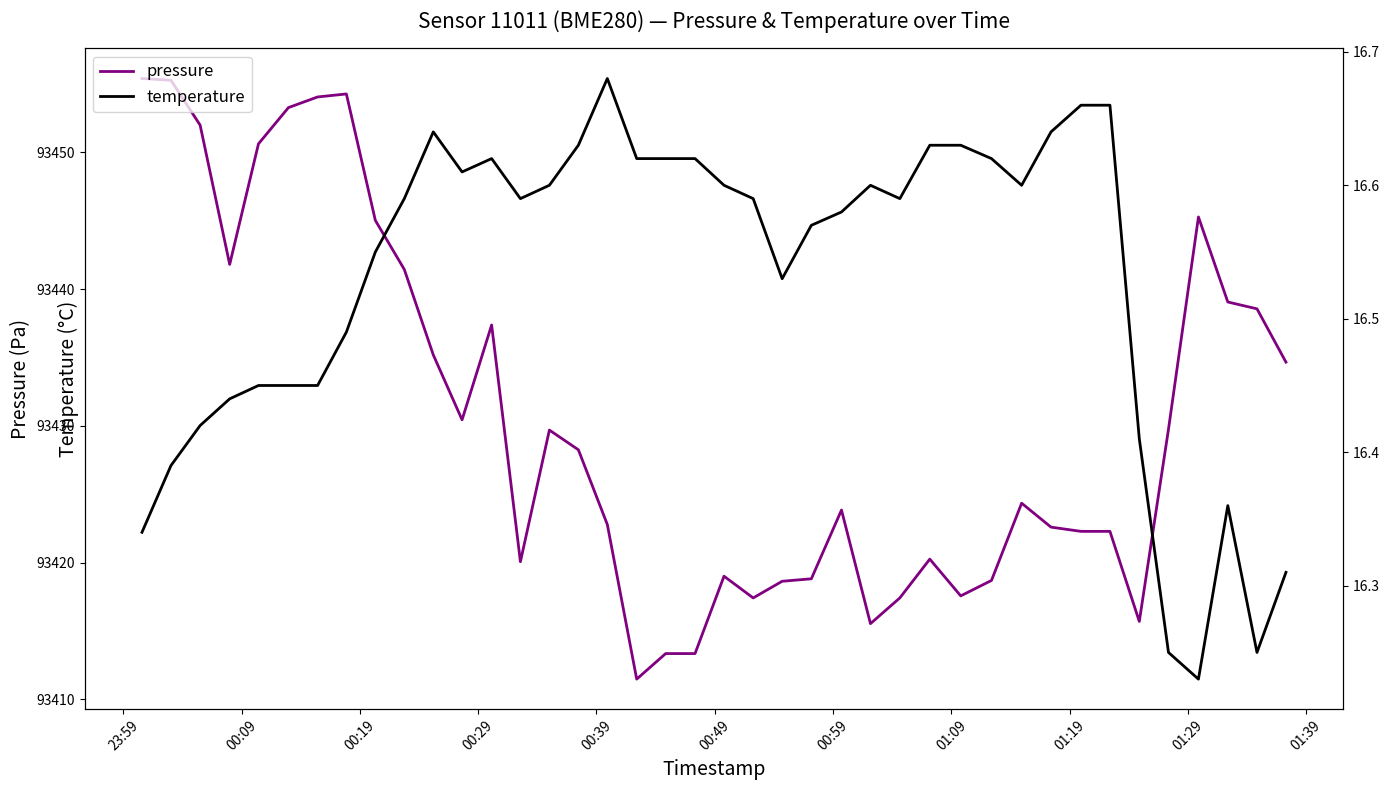

At how many categories does at least one series exceed 60518?

40